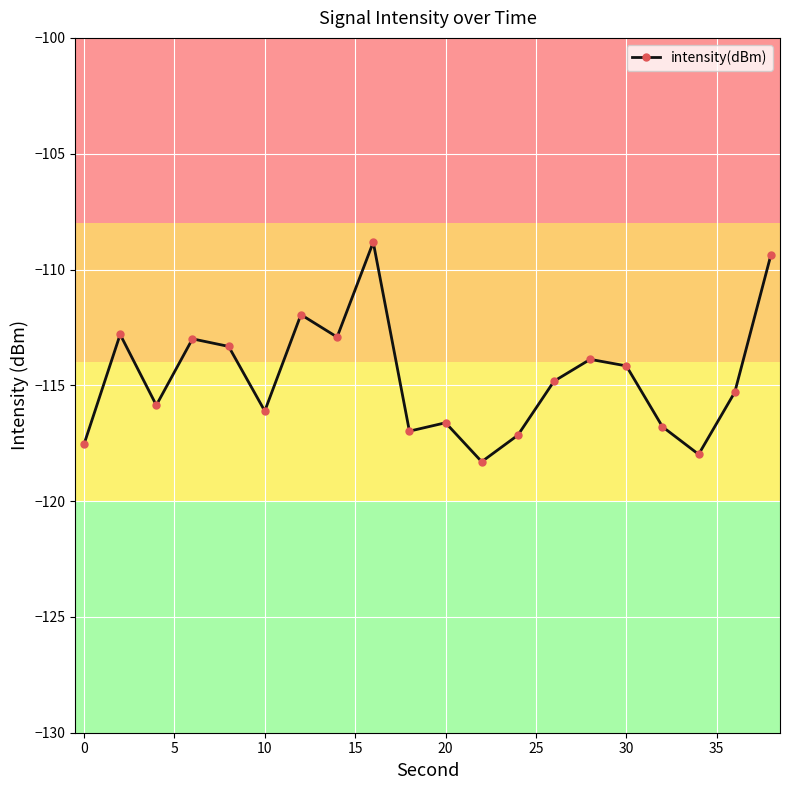

What is the average value?

-114.7